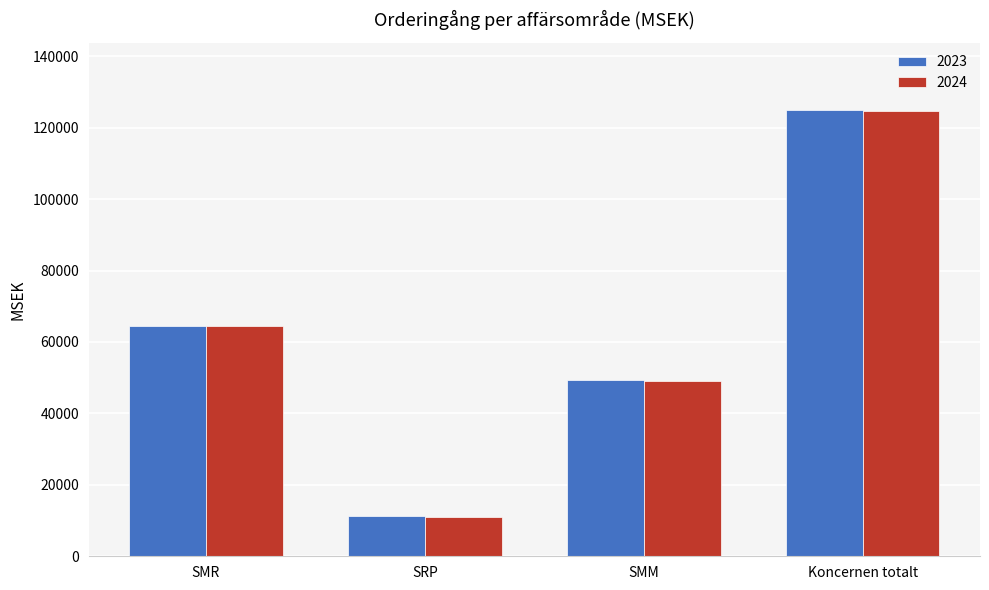

Are the bars horizontal?

No